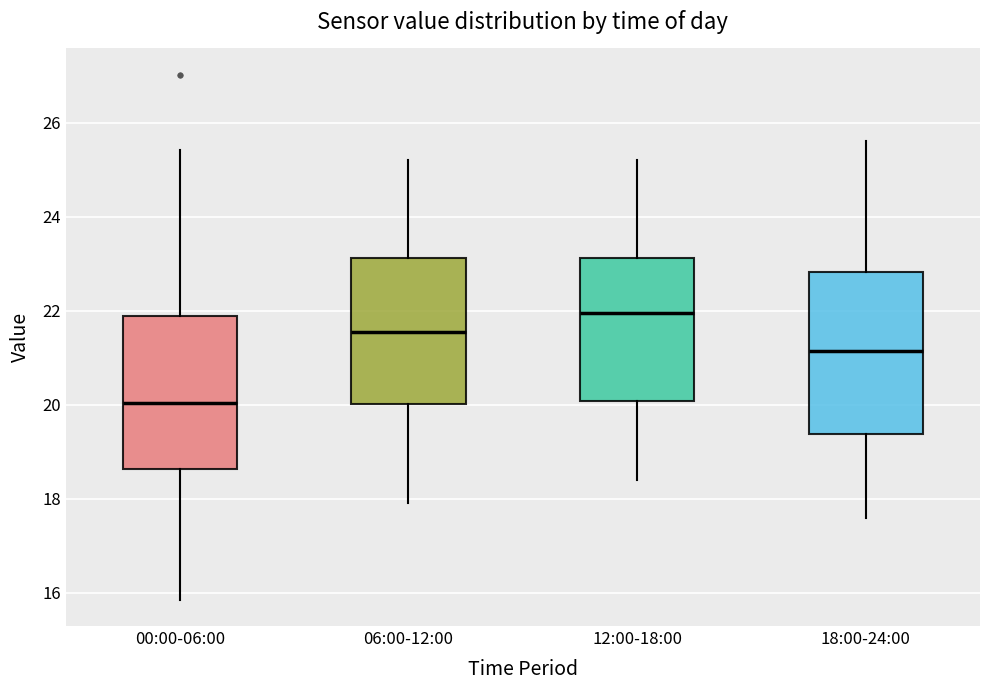

Reading left to right, transcribe this box plot: for each box, give where its median line is, the range the box spans, and where its two whiskers end, as read against the y-axis. The values are not printed on the chart, so give them approximately, as read against the axis.

00:00-06:00: median 20.0, box 18.6 to 21.8, whiskers 15.8 to 25.4
06:00-12:00: median 21.6, box 20.0 to 23.2, whiskers 18.0 to 25.2
12:00-18:00: median 22.0, box 20.0 to 23.2, whiskers 18.4 to 25.2
18:00-24:00: median 21.2, box 19.4 to 22.8, whiskers 17.6 to 25.6